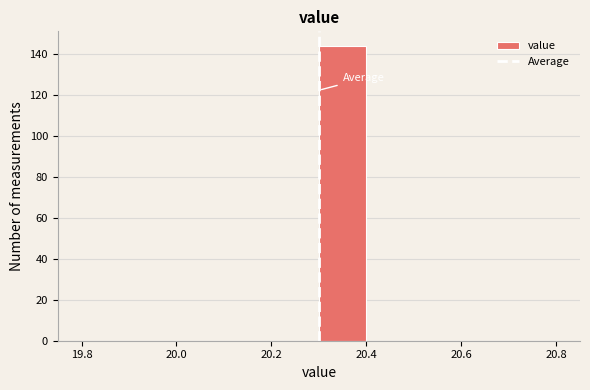

What is the height of the bar covering 20.3 to 20.4 on the x-axis? The values are not printed on the chart, so give them approximately, as read against the axis.

144